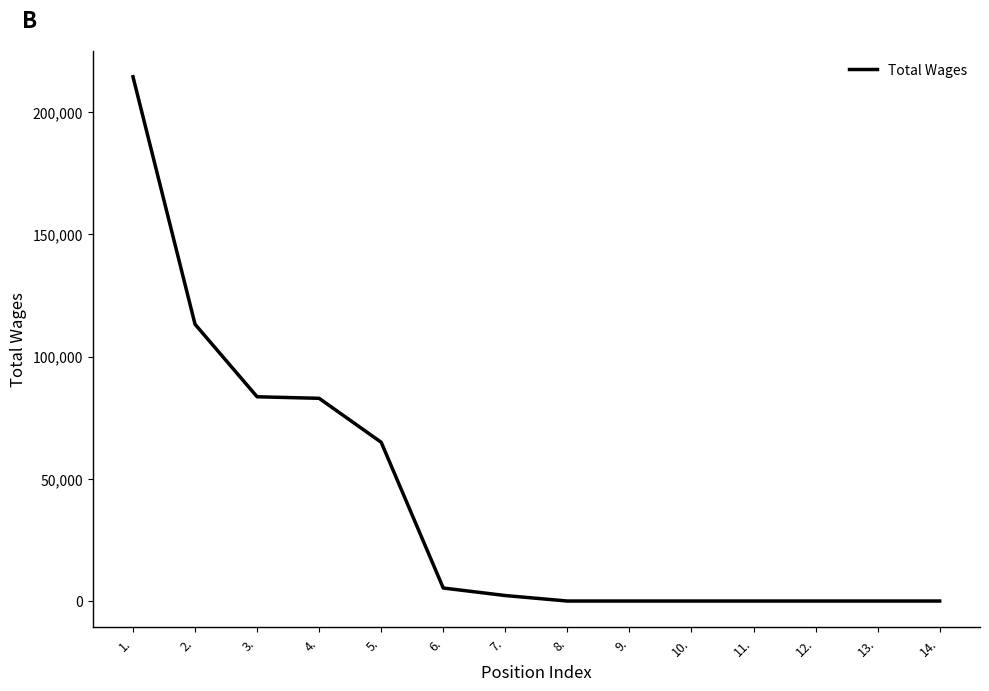

Between 13. and 2., which is larger?

2.